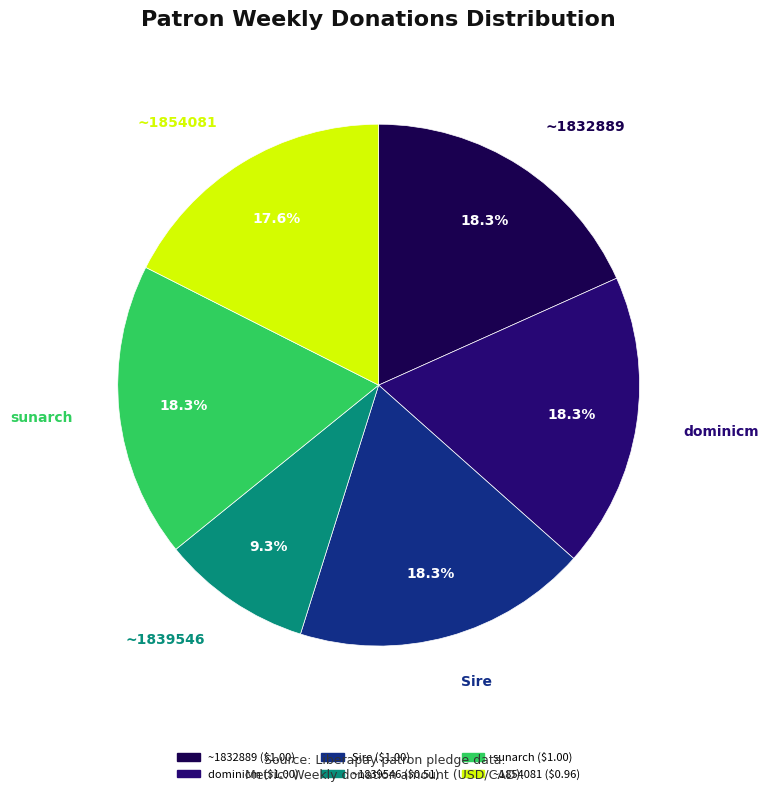

Which category has the smallest portion of the pie?

~1839546